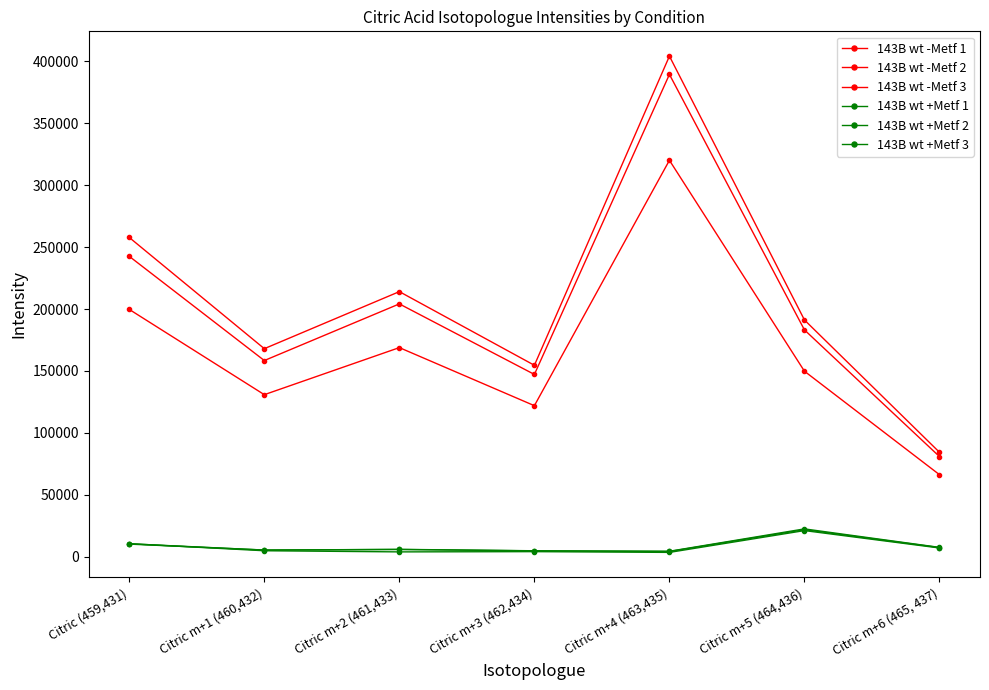

What is the highest value of the 143B wt +Metf 1 series?

22337